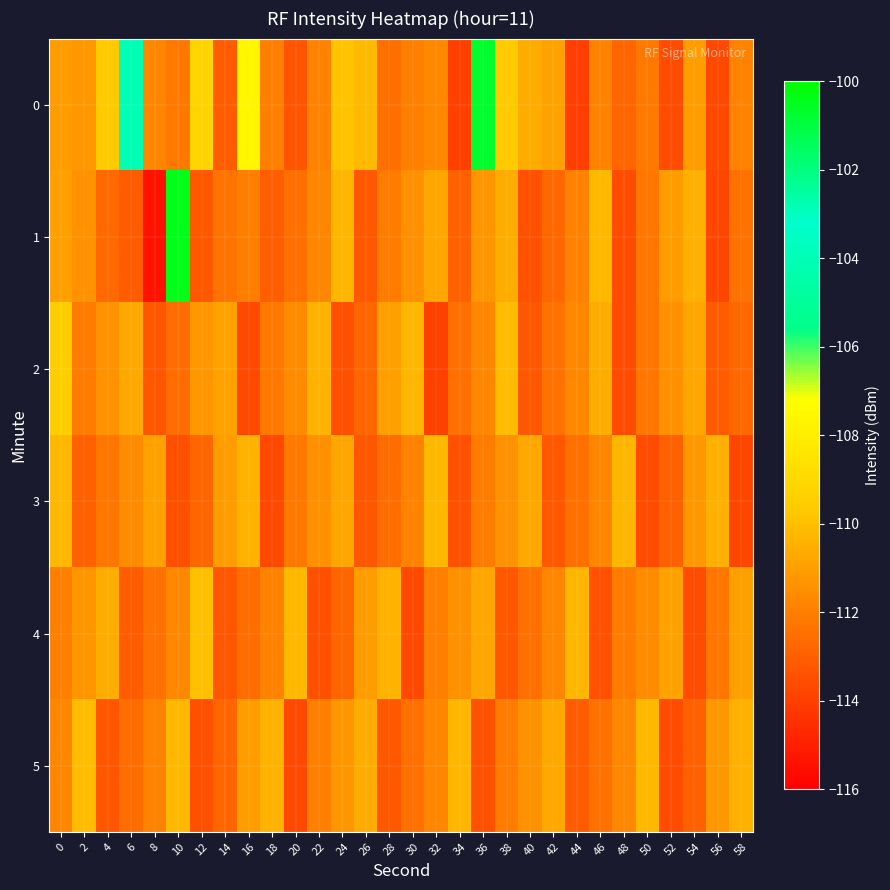

Which has a higher value, 10 or 32?

32